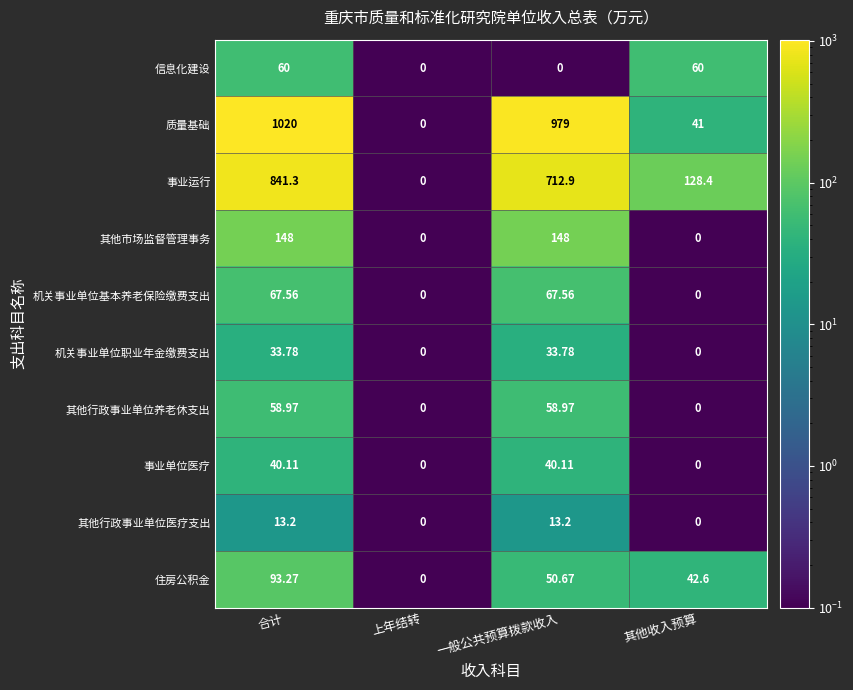

List the series in order of their peak value, lowest first.

其他行政事业单位医疗支出, 机关事业单位职业年金缴费支出, 事业单位医疗, 其他行政事业单位养老休支出, 信息化建设, 机关事业单位基本养老保险缴费支出, 住房公积金, 其他市场监督管理事务, 事业运行, 质量基础